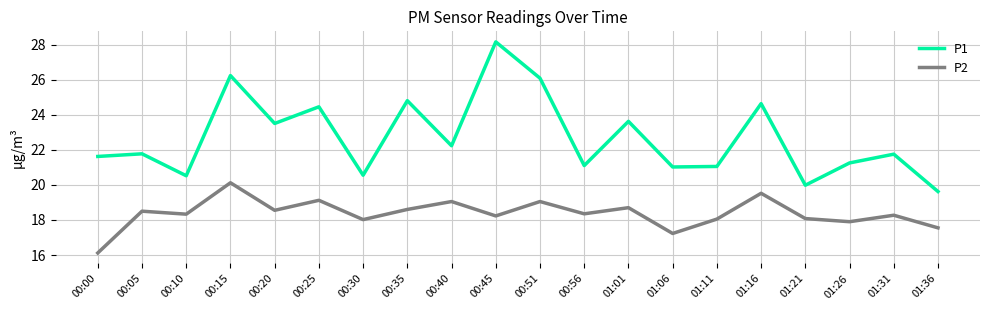

How many lines are shown in the chart?

2